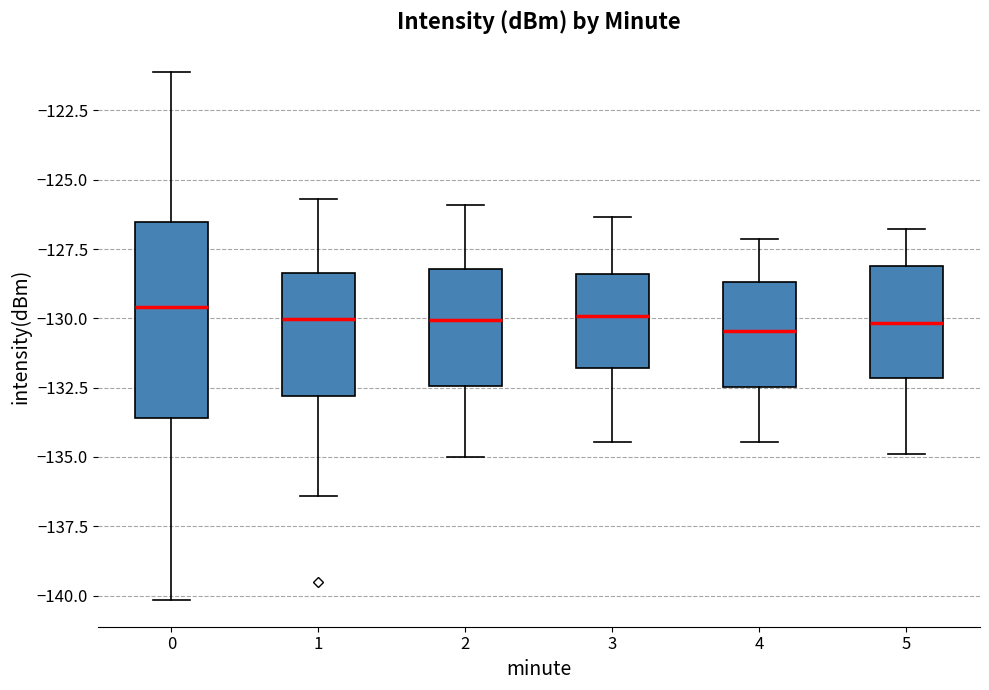

Reading left to right, transcribe this box plot: for each box, give where its median line is, the range the box spans, and where its two whiskers end, as read against the y-axis. The values are not printed on the chart, so give them approximately, as read against the axis.

0: median -129.5, box -133.5 to -126.5, whiskers -140.0 to -121.0
1: median -130.0, box -133.0 to -128.5, whiskers -136.5 to -125.5
2: median -130.0, box -132.5 to -128.0, whiskers -135.0 to -126.0
3: median -130.0, box -132.0 to -128.5, whiskers -134.5 to -126.5
4: median -130.5, box -132.5 to -128.5, whiskers -134.5 to -127.0
5: median -130.0, box -132.0 to -128.0, whiskers -135.0 to -127.0